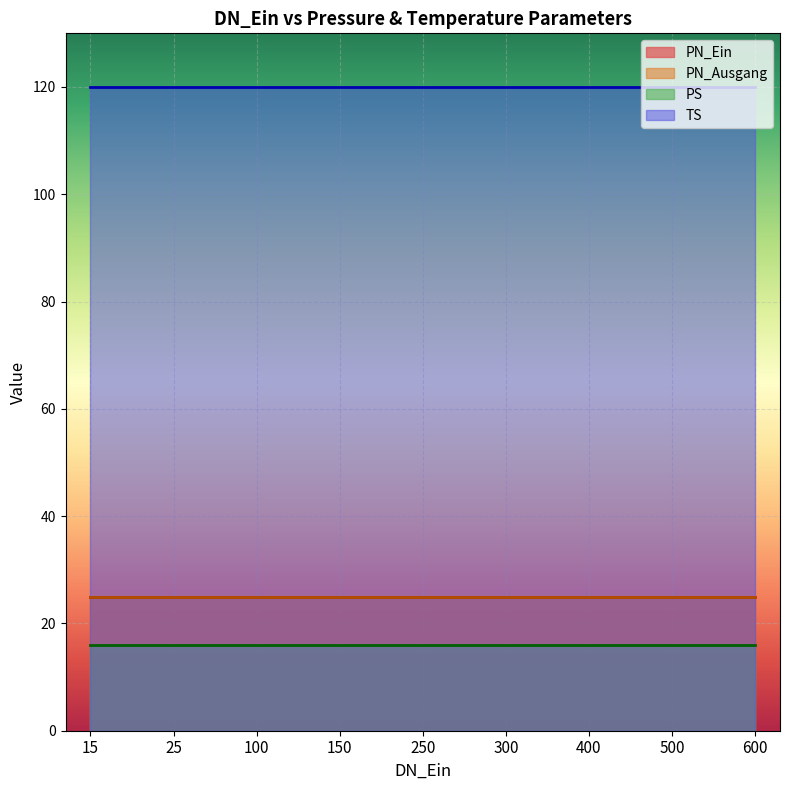

True or false: PN_Ausgang has more than 2 interior local peaks.

False